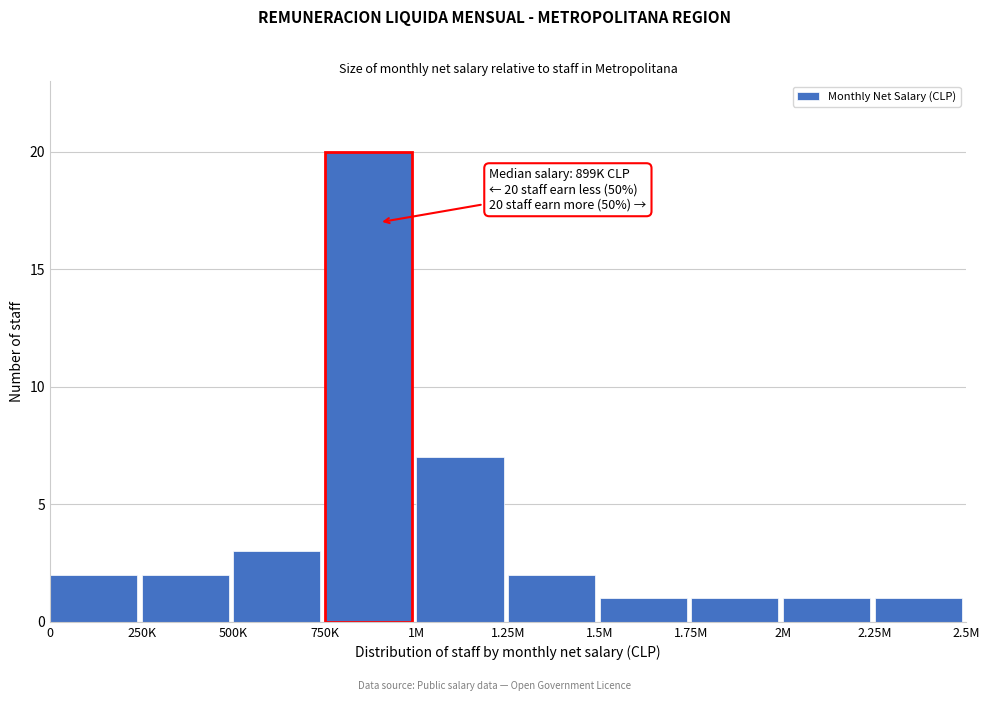

Reading left to right, transcribe all the data shown in this chart.

2	2	3	20	7	2	1	1	1	1